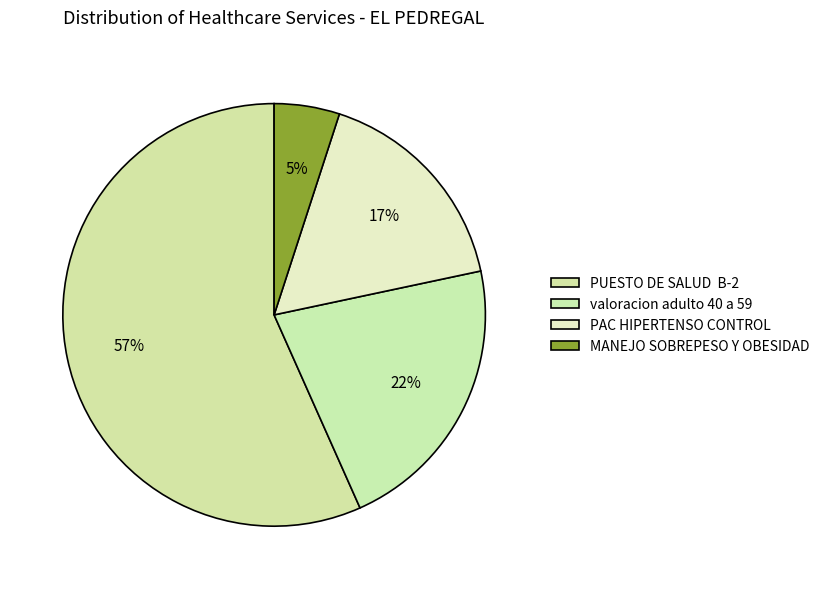

How many segments does this pie chart have?

4